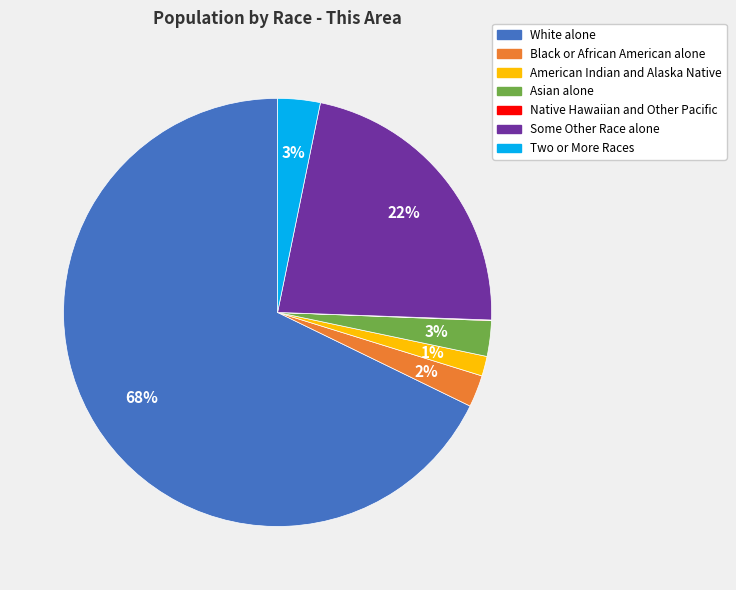

Which category has the biggest portion of the pie?

White alone